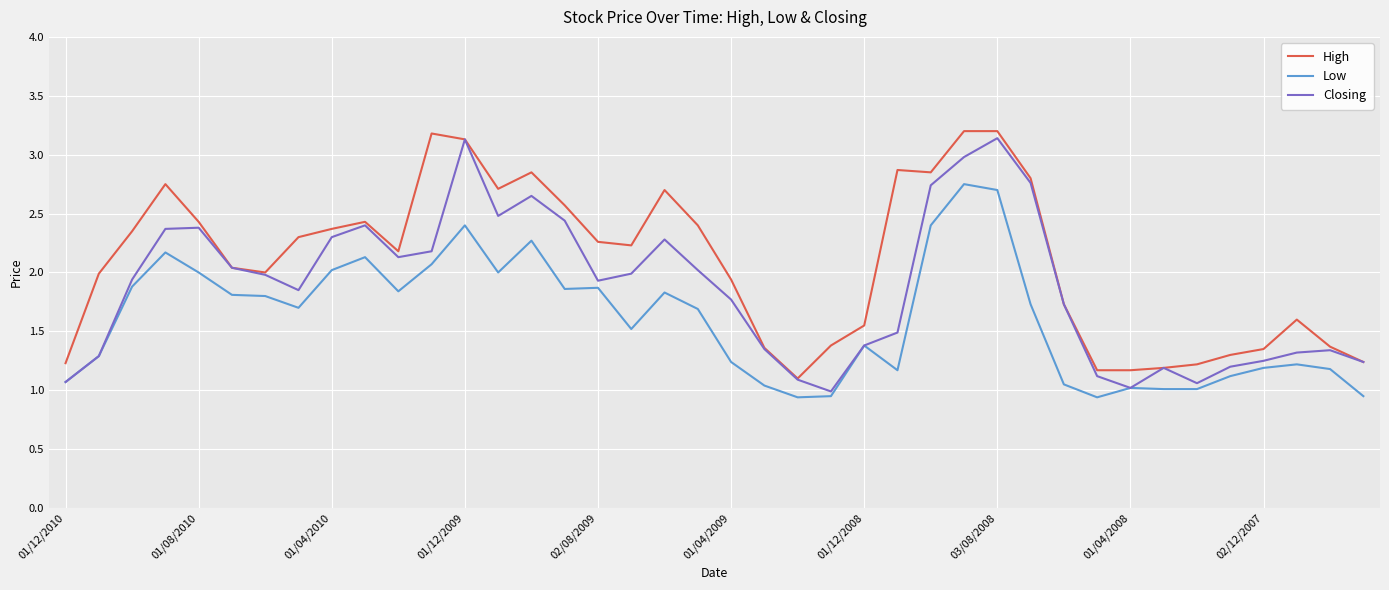

Rank the series by their average value, from lowest to highest.

Low, Closing, High